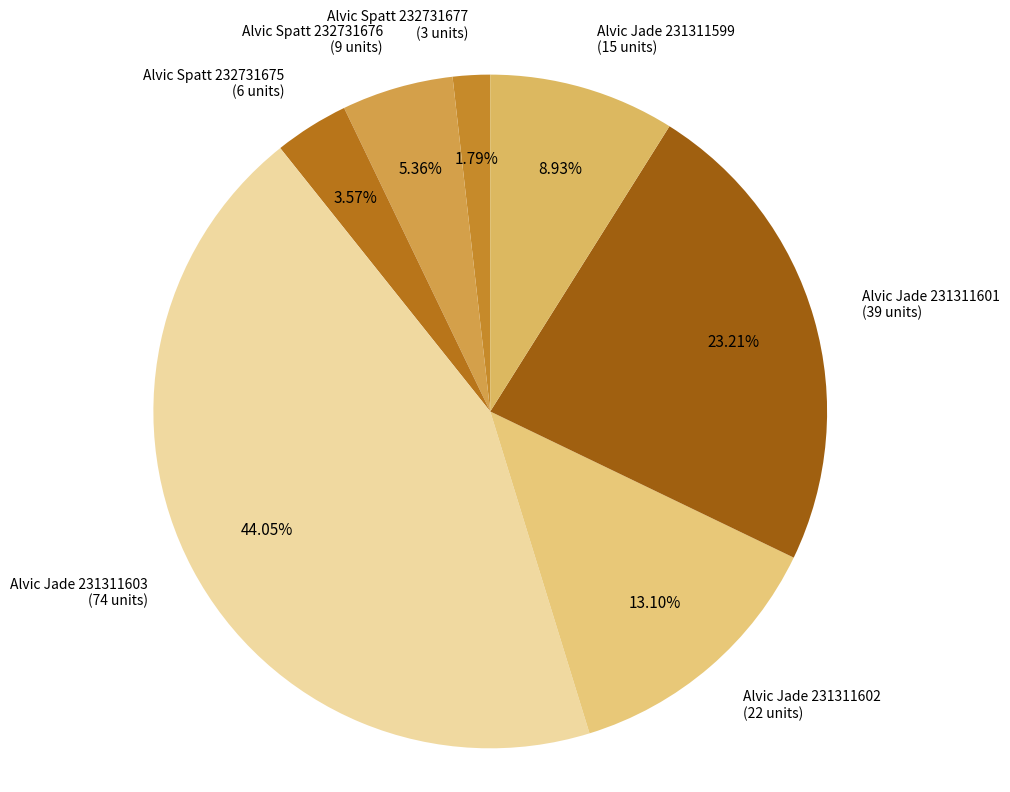

Is there any slice that represents more than half of the pie?

No